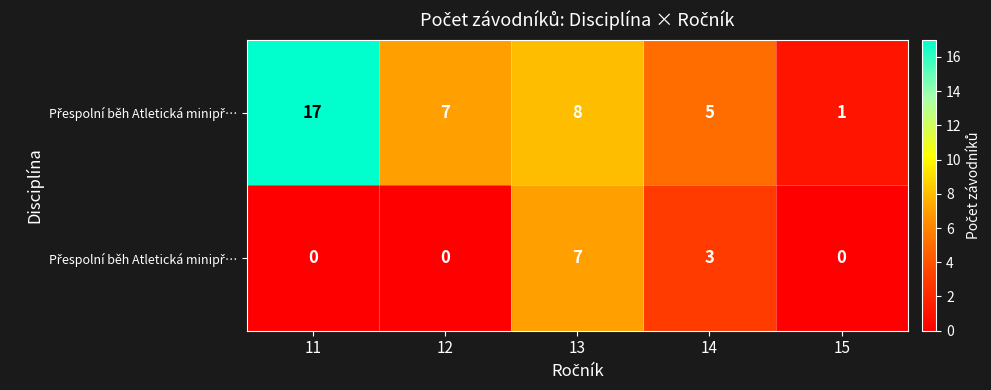

Which category has the highest value across all series?

11